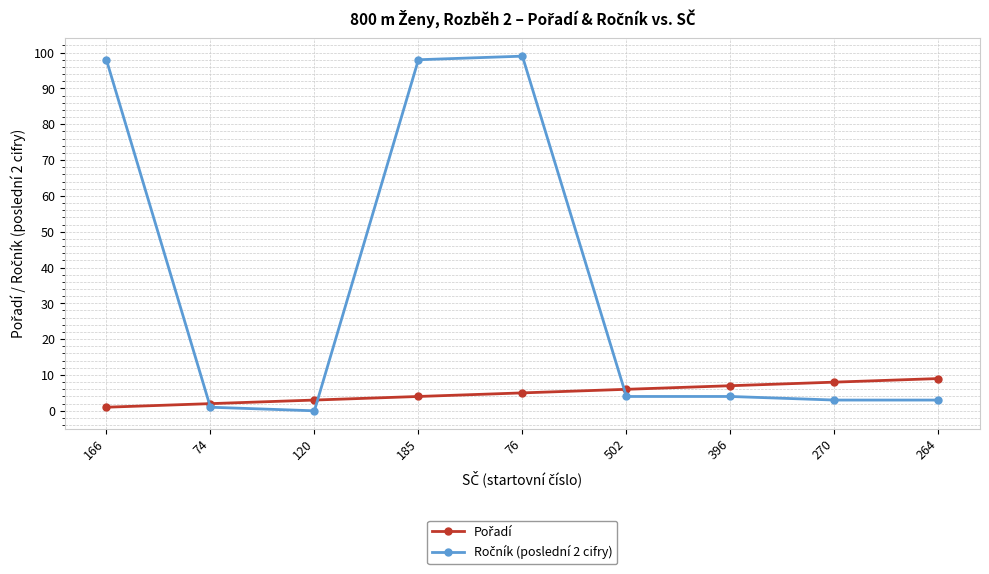

At how many categories does at least one series exceed 16?

3